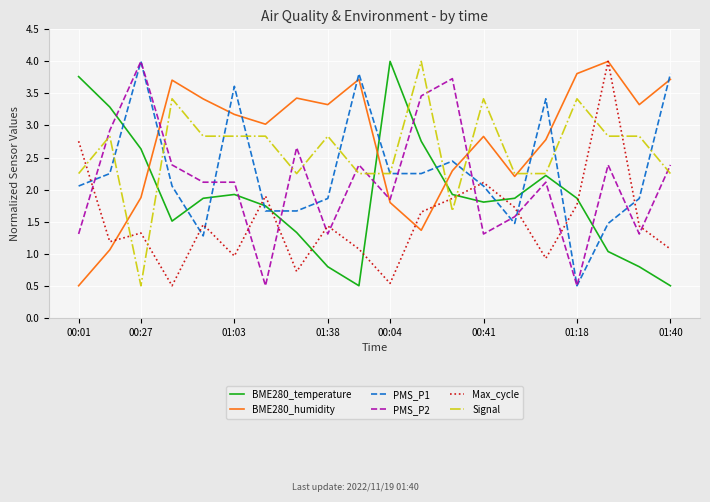

In BME280_humidity, how many points are lower than both neighbors (excluding endpoints)?

5